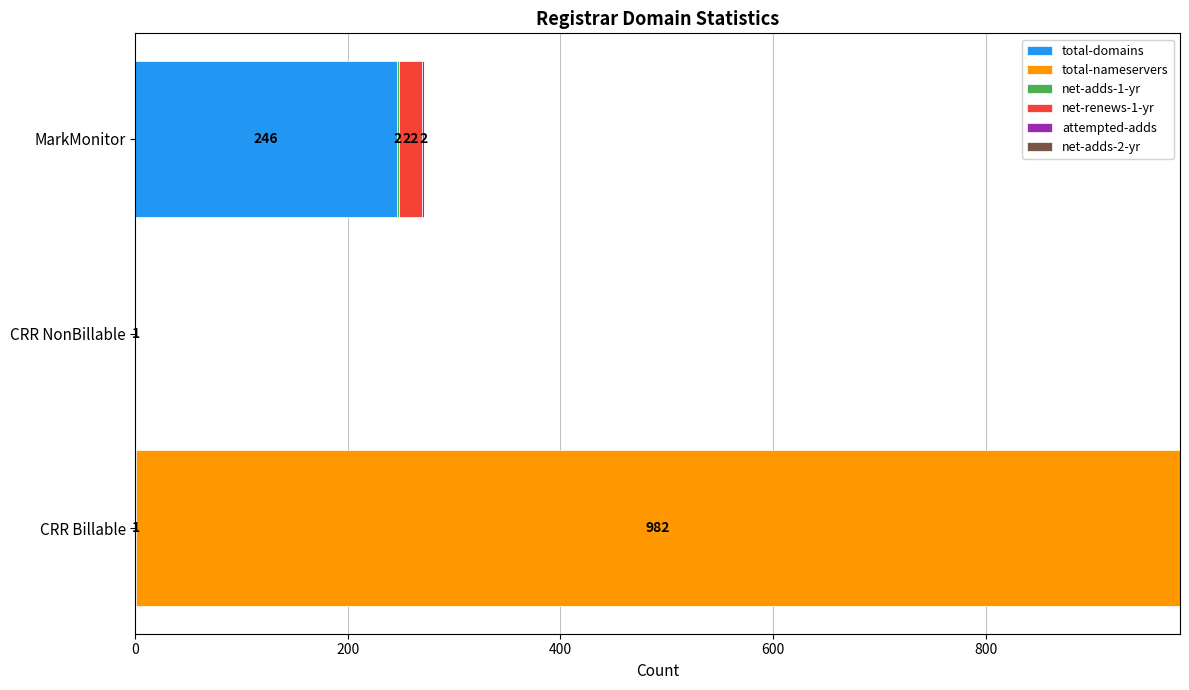

Count the number of data series in this chart.

5